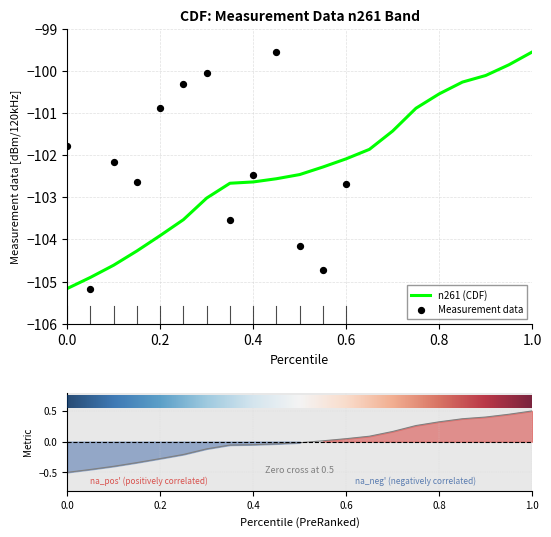

Is it true that n261 (CDF) equals -162.5 at 0.8?

False